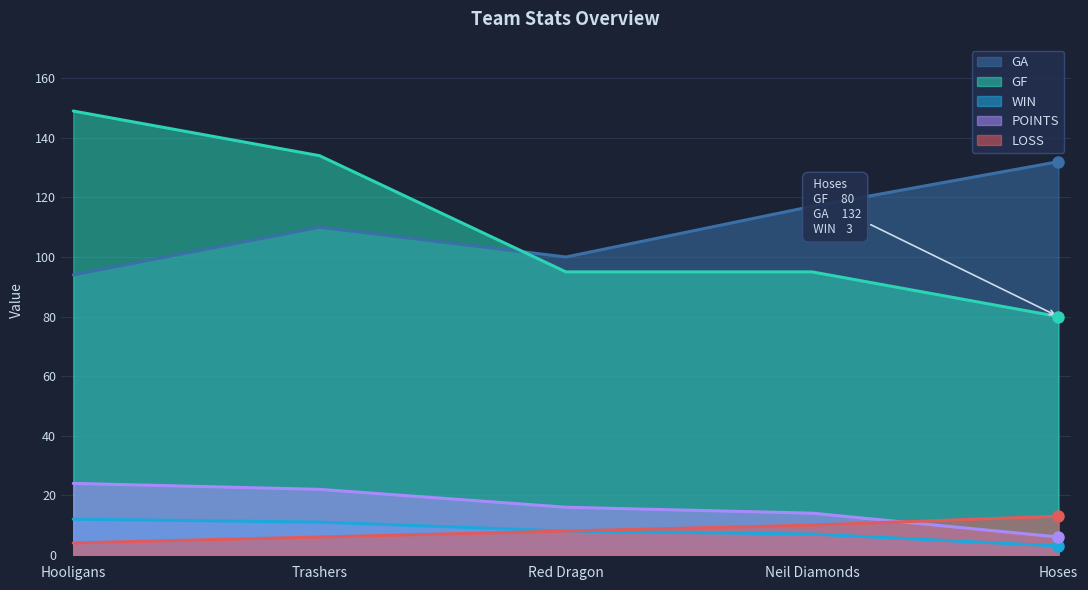

Is it true that POINTS equals 6 at Red Dragon?

False